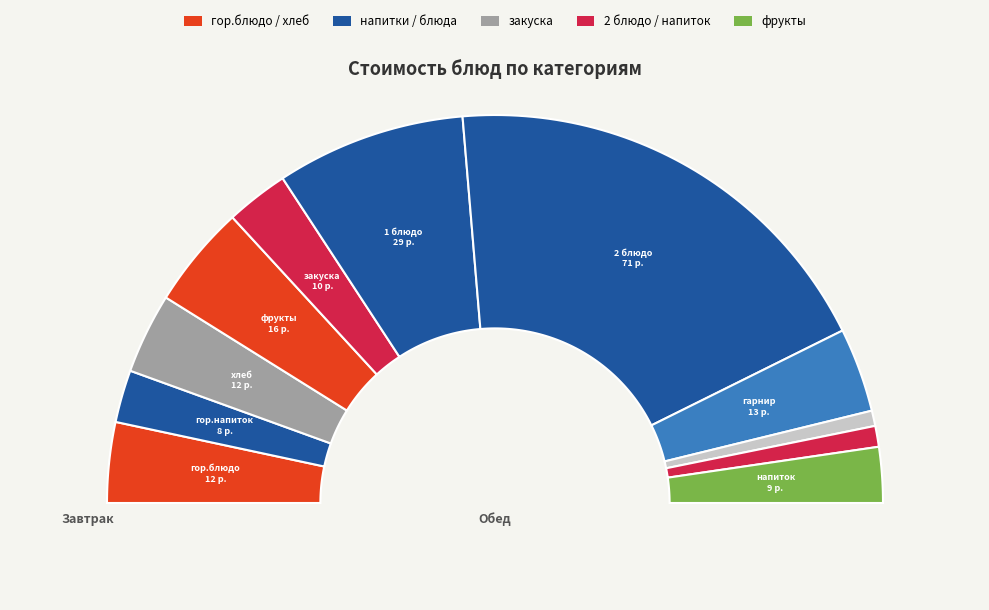

To the nearest percent, what is the difference between the хлеб бел. and гор.напиток slice percentages?

3%